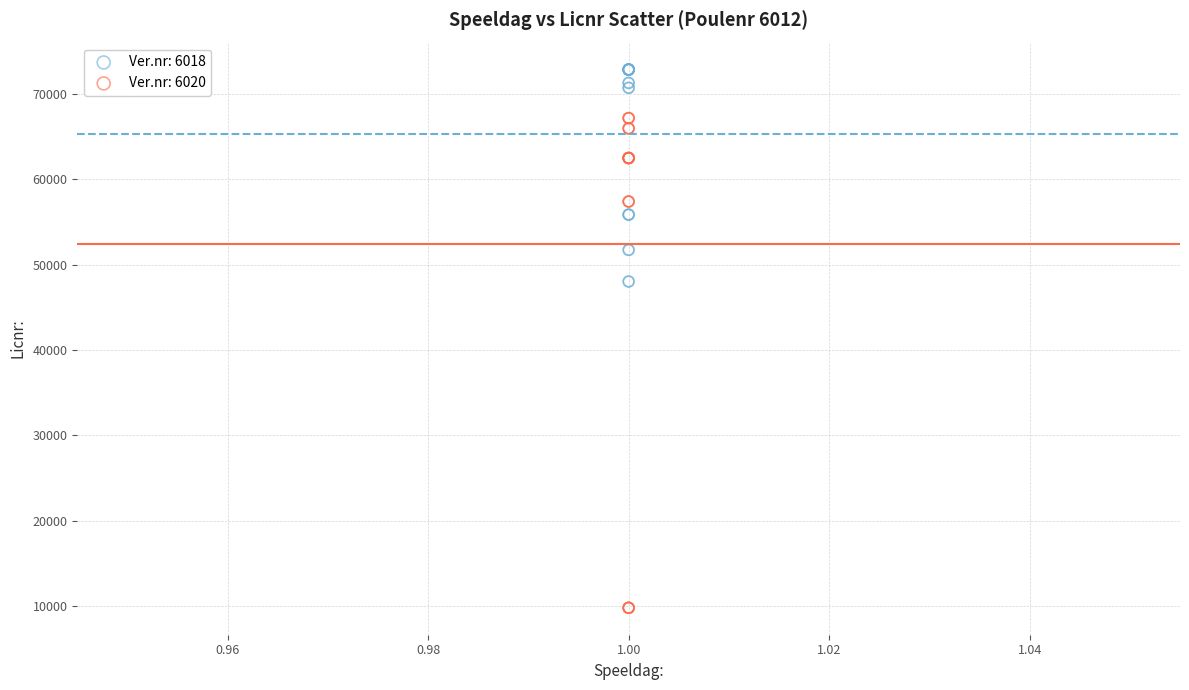

What are all the series names shown in the legend?

Ver.nr: 6018, Ver.nr: 6020